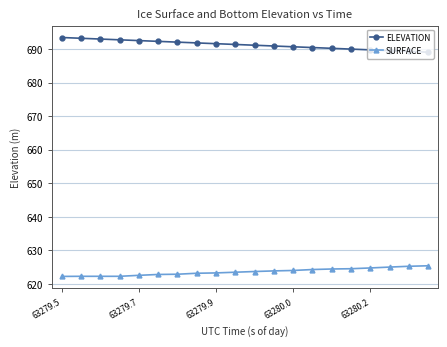

List the series in order of their overall mean, highest first.

ELEVATION, SURFACE